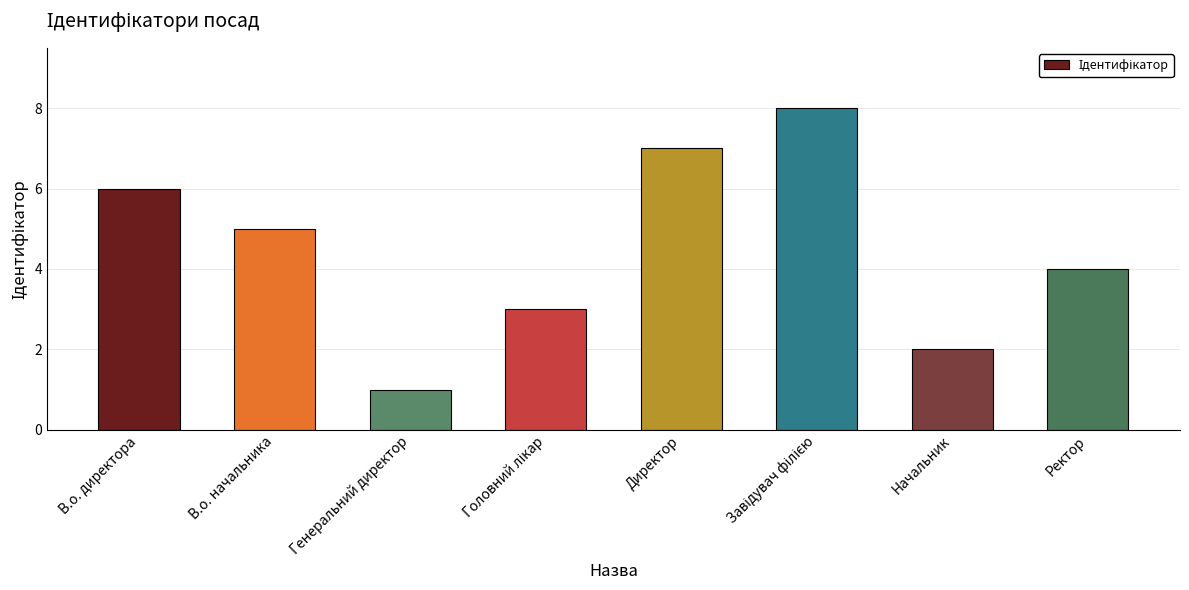

How many data points are less than 5?

4